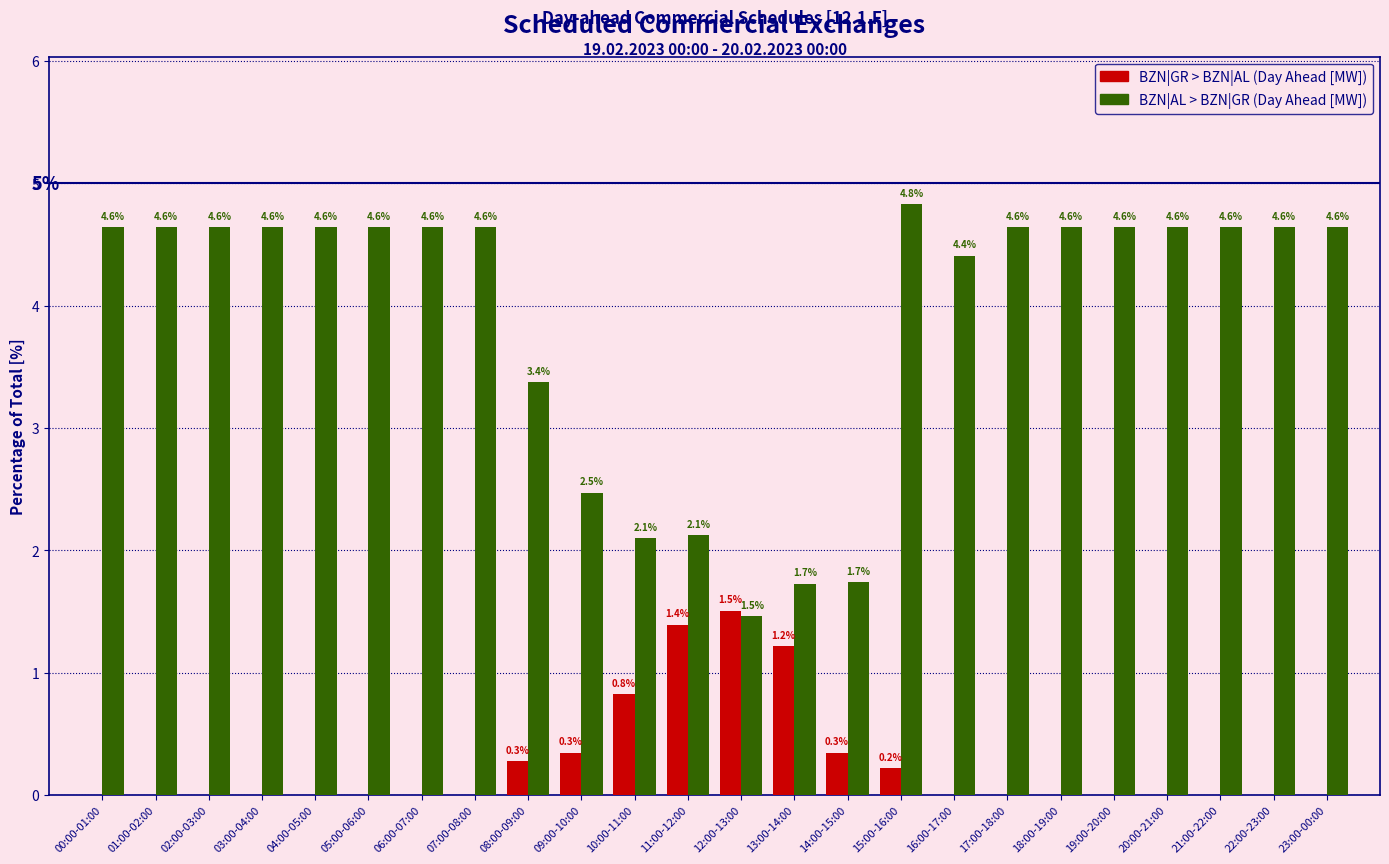

Reading left to right, what are all the values shown in this chart?

BZN|GR > BZN|AL (Day Ahead [MW]): 00:00-01:00=0.0	01:00-02:00=0.0	02:00-03:00=0.0	03:00-04:00=0.0	04:00-05:00=0.0	05:00-06:00=0.0	06:00-07:00=0.0	07:00-08:00=0.0	08:00-09:00=0.3	09:00-10:00=0.3	10:00-11:00=0.8	11:00-12:00=1.4	12:00-13:00=1.5	13:00-14:00=1.2	14:00-15:00=0.3	15:00-16:00=0.2	16:00-17:00=0.0	17:00-18:00=0.0	18:00-19:00=0.0	19:00-20:00=0.0	20:00-21:00=0.0	21:00-22:00=0.0	22:00-23:00=0.0	23:00-00:00=0.0
BZN|AL > BZN|GR (Day Ahead [MW]): 00:00-01:00=4.6	01:00-02:00=4.6	02:00-03:00=4.6	03:00-04:00=4.6	04:00-05:00=4.6	05:00-06:00=4.6	06:00-07:00=4.6	07:00-08:00=4.6	08:00-09:00=3.4	09:00-10:00=2.5	10:00-11:00=2.1	11:00-12:00=2.1	12:00-13:00=1.5	13:00-14:00=1.7	14:00-15:00=1.7	15:00-16:00=4.8	16:00-17:00=4.4	17:00-18:00=4.6	18:00-19:00=4.6	19:00-20:00=4.6	20:00-21:00=4.6	21:00-22:00=4.6	22:00-23:00=4.6	23:00-00:00=4.6